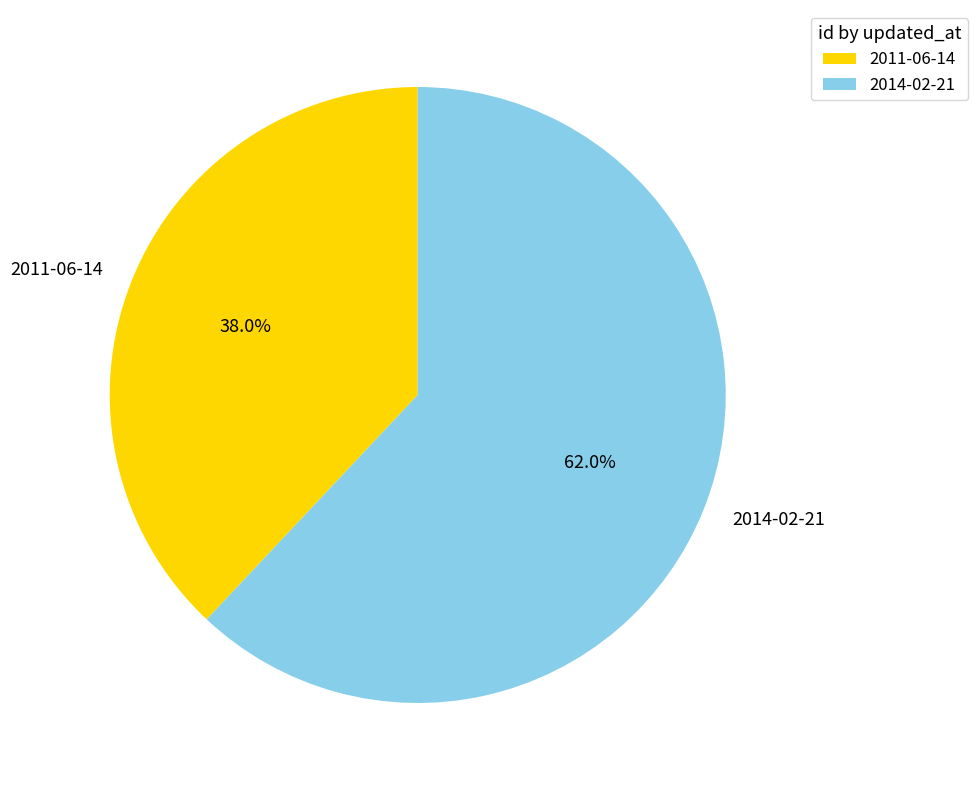

Rank the categories by value from highest to lowest.

2014-02-21, 2011-06-14